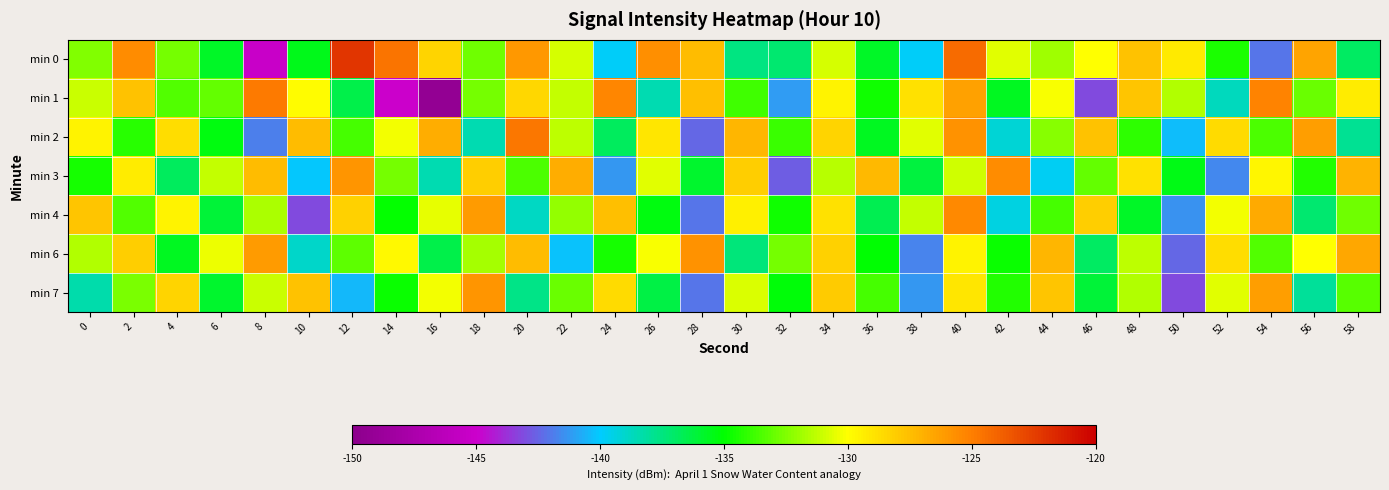

What is the total value across all series at 28?

-943.5